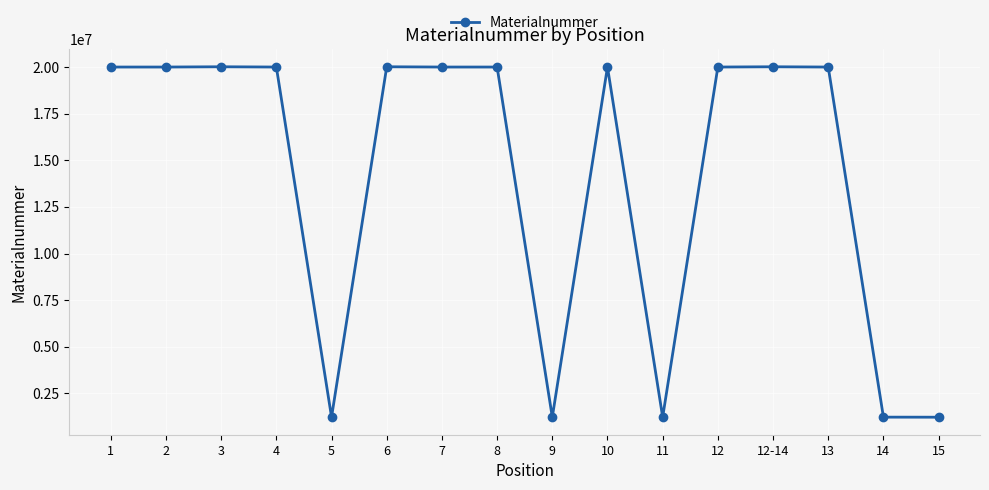

What is the greatest value displayed?

20017103